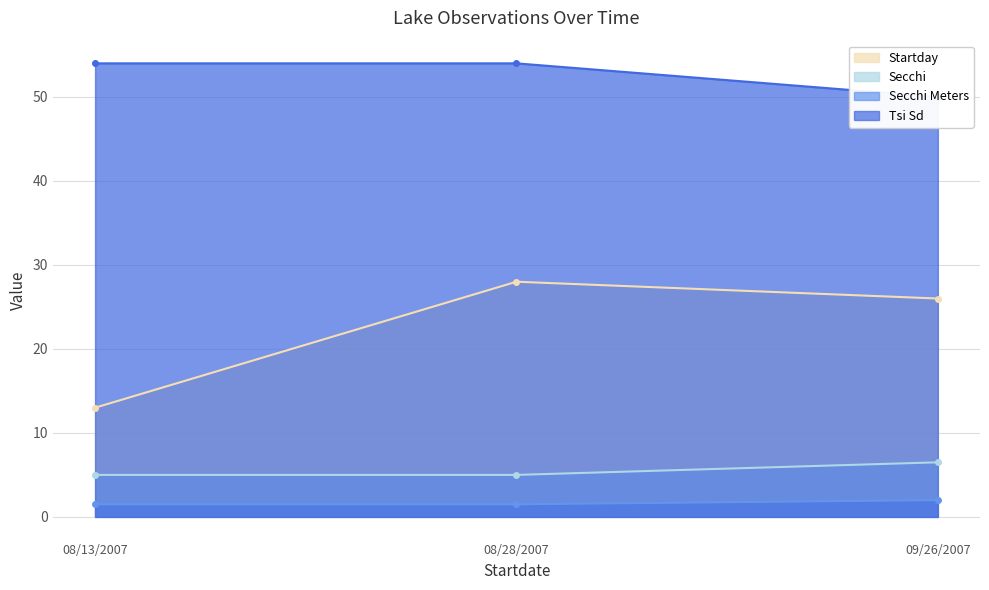

Reading right to left, extract all data points from this chart.

Startday: 09/26/2007=26.0	08/28/2007=28.0	08/13/2007=13.0
Secchi: 09/26/2007=6.5	08/28/2007=5.0	08/13/2007=5.0
Secchi Meters: 09/26/2007=2.0	08/28/2007=1.5	08/13/2007=1.5
Tsi Sd: 09/26/2007=50.0	08/28/2007=54.0	08/13/2007=54.0